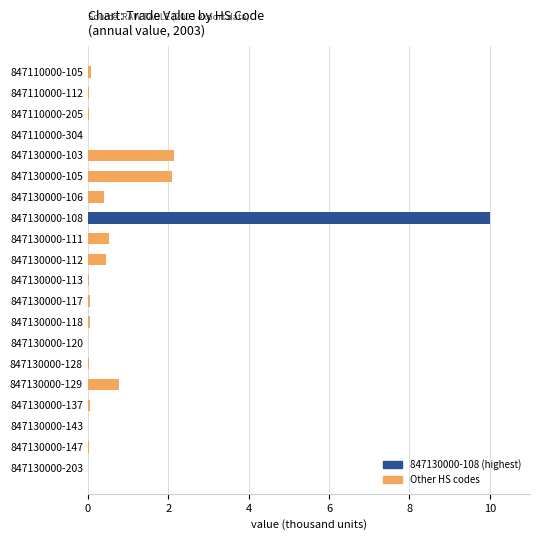

Which has a higher value, 847130000-129 or 847130000-103?

847130000-103